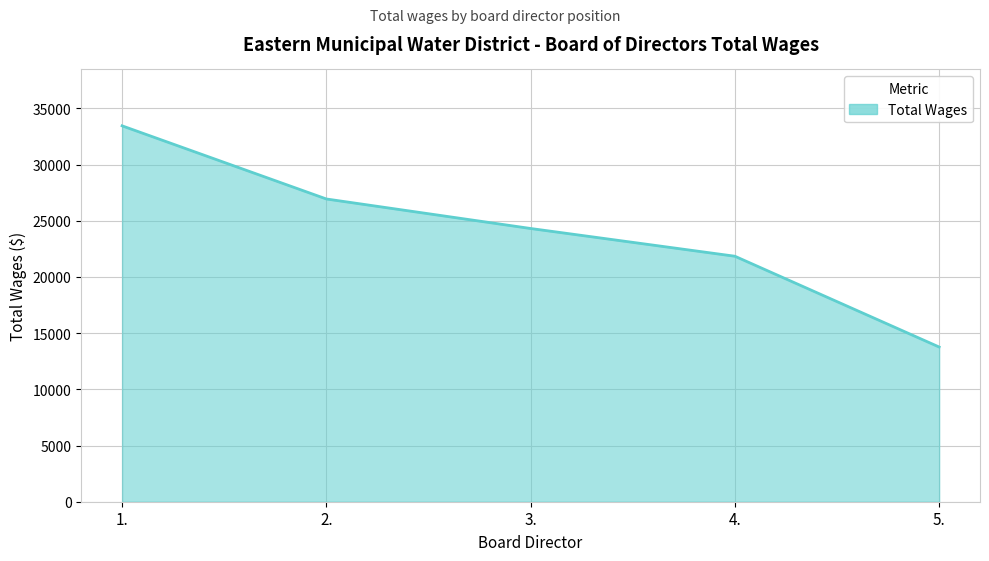

At which category does the chart reach its peak across all series?

1.